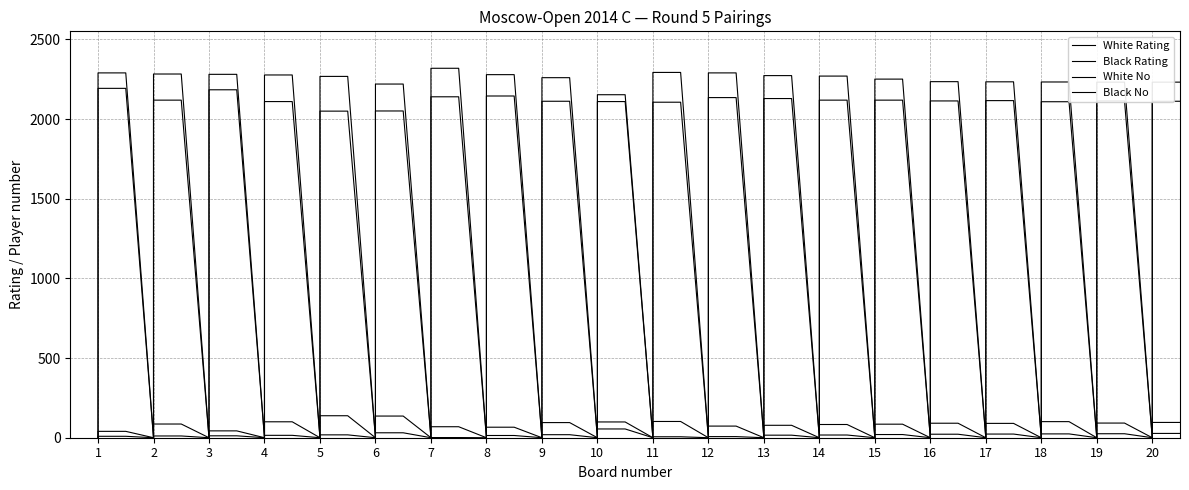

What is the difference between the White Rating values at 19 and 7?

26